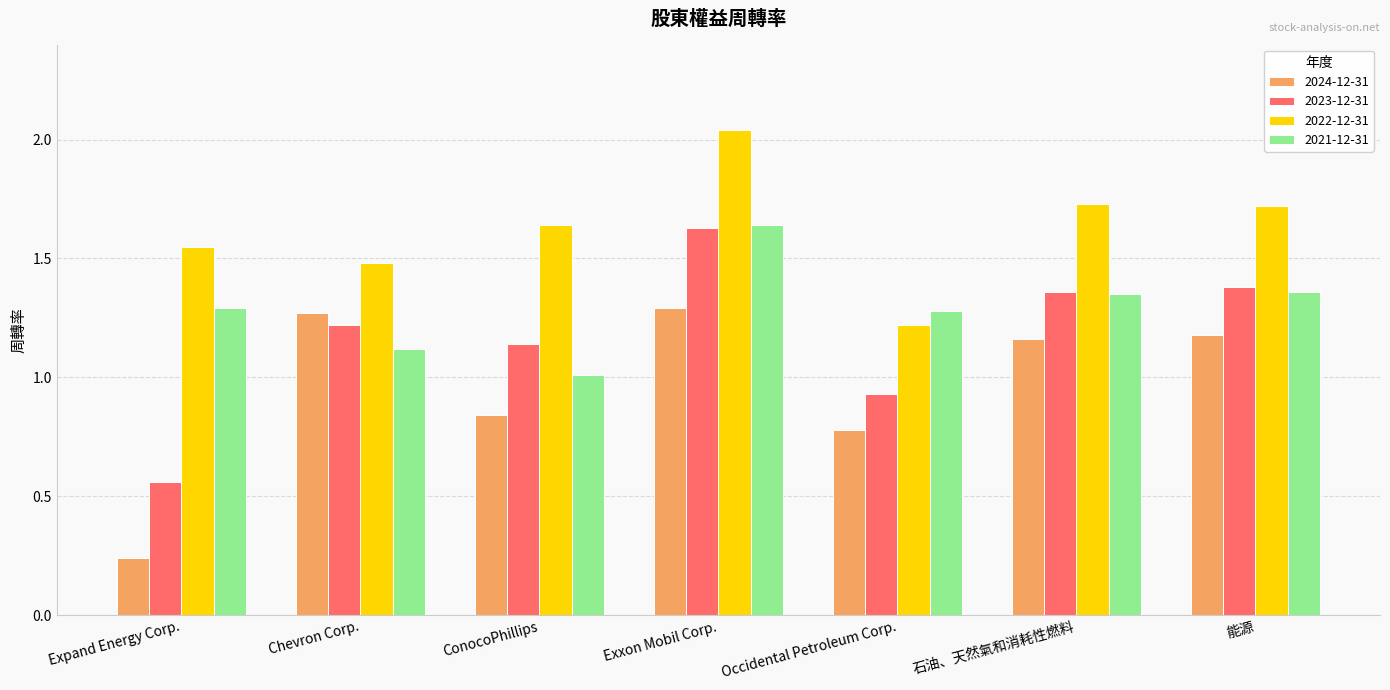

How many bars are there in total?

28